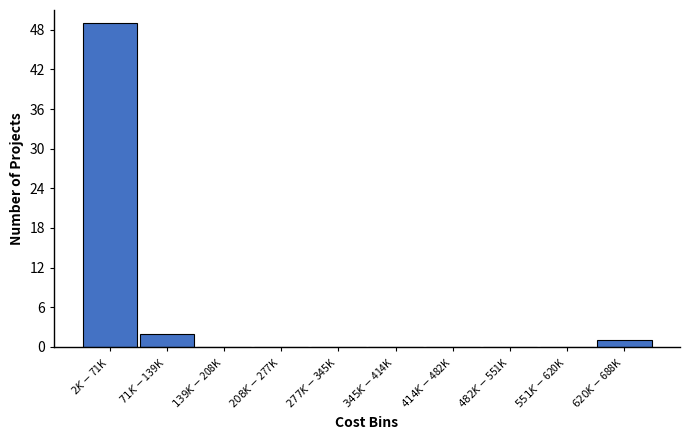

What is the maximum value shown in the chart?

49